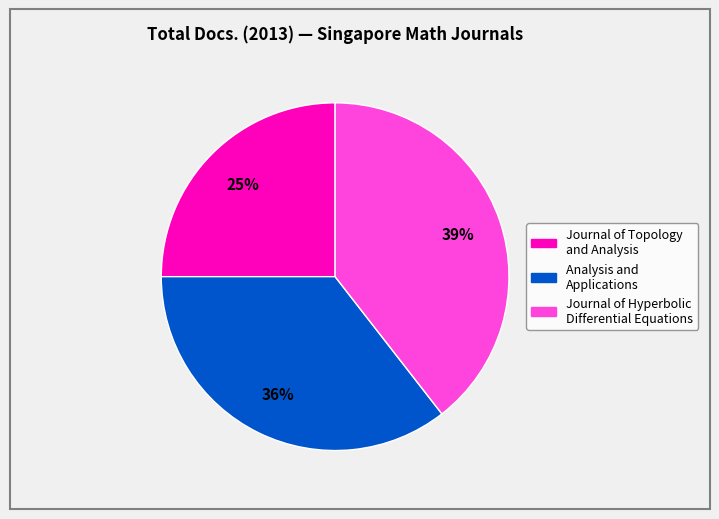

Is it true that Analysis and Applications is 36% of the pie?

True